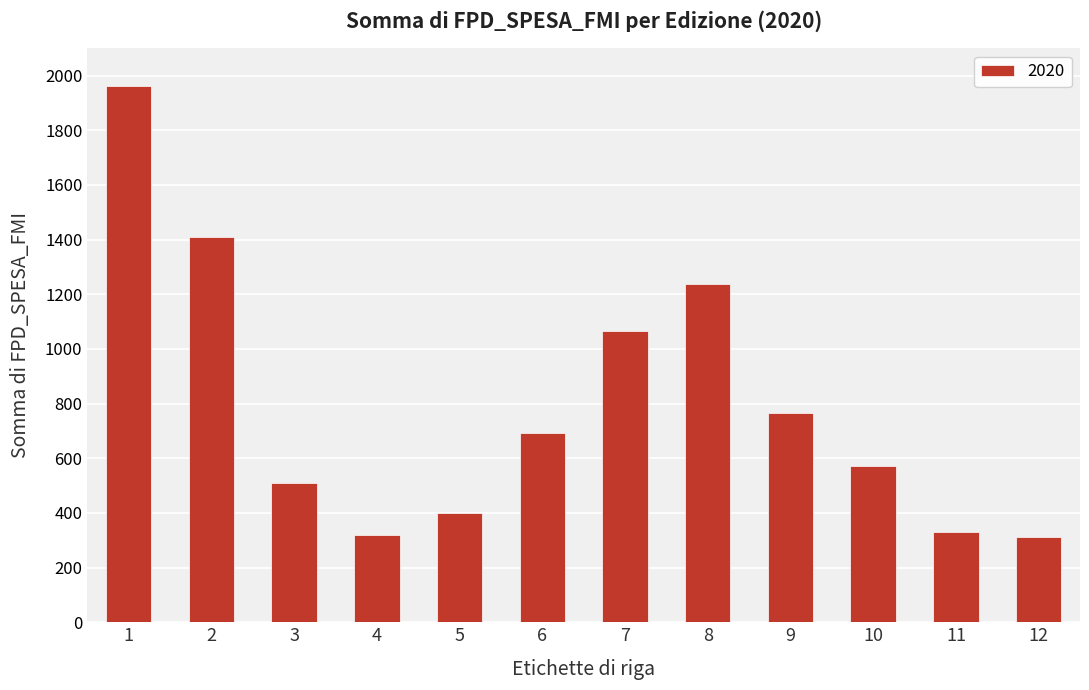

True or false: the data shows 572.1 at 10.

True